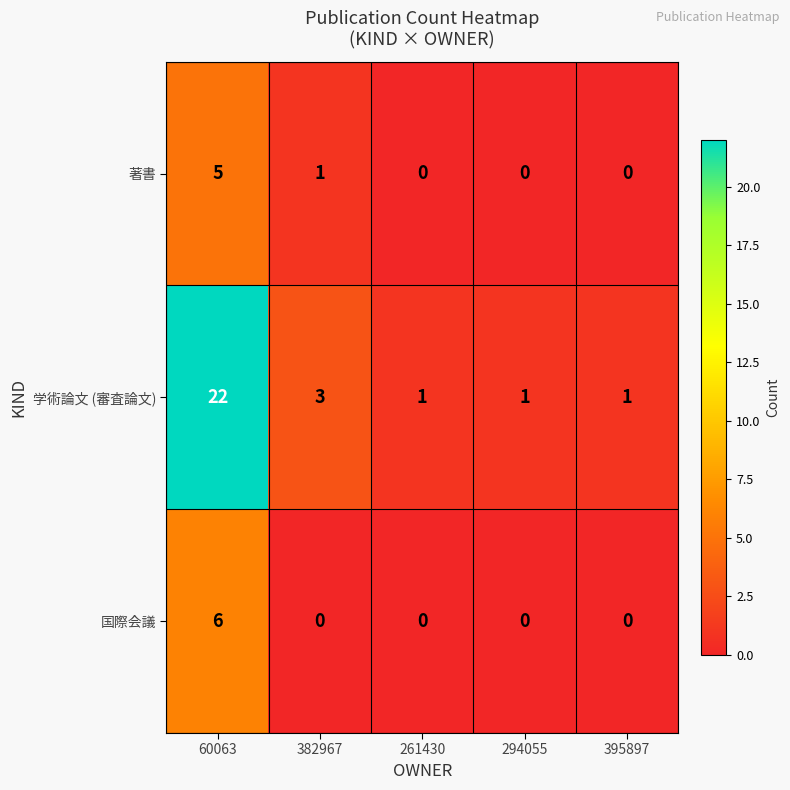

Rank the series by their maximum value, from lowest to highest.

著書, 国際会議, 学術論文 (審査論文)